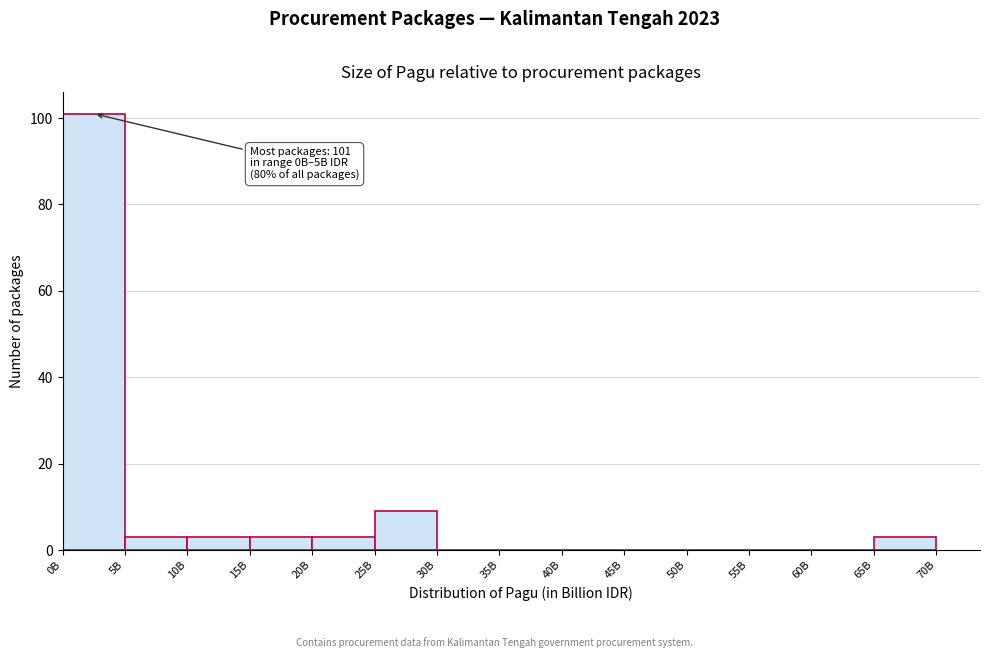

Reading left to right, extract all data points from this chart.

0B=101	5B=3	10B=3	15B=3	20B=3	25B=9	30B=0	35B=0	40B=0	45B=0	50B=0	55B=0	60B=0	65B=3